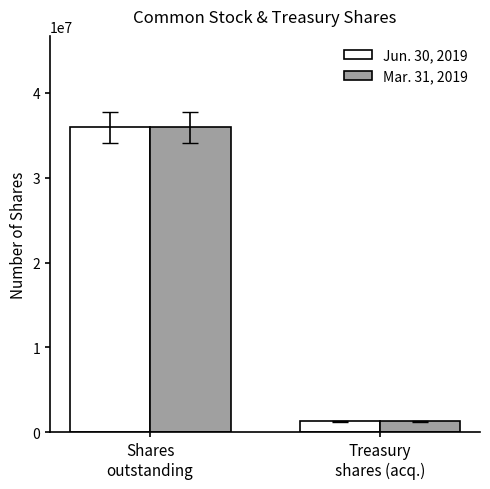

How many series are shown in this chart?

2